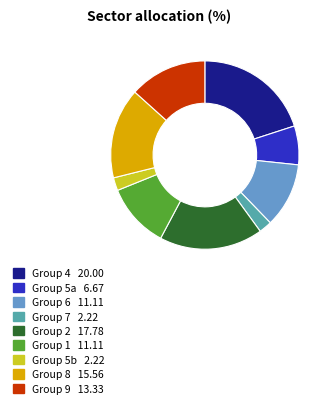

Is there any slice that represents more than half of the pie?

No